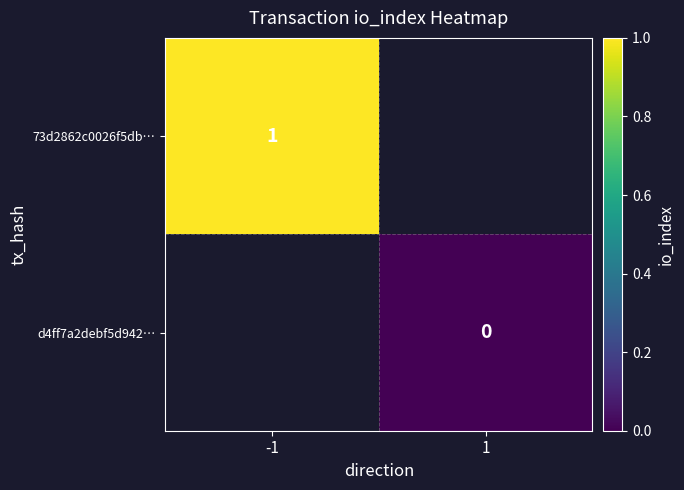

Is it true that 73d2862c0026f5db… equals 0 at -1?

False